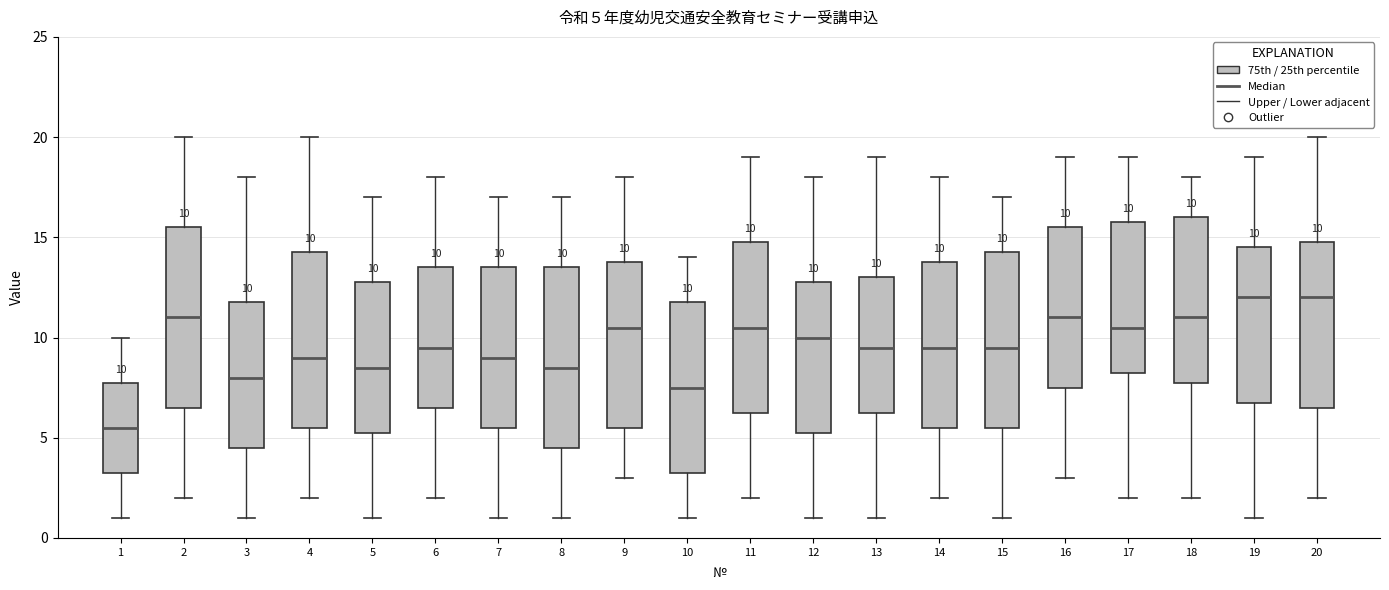

Which box's median line is the lowest?

1